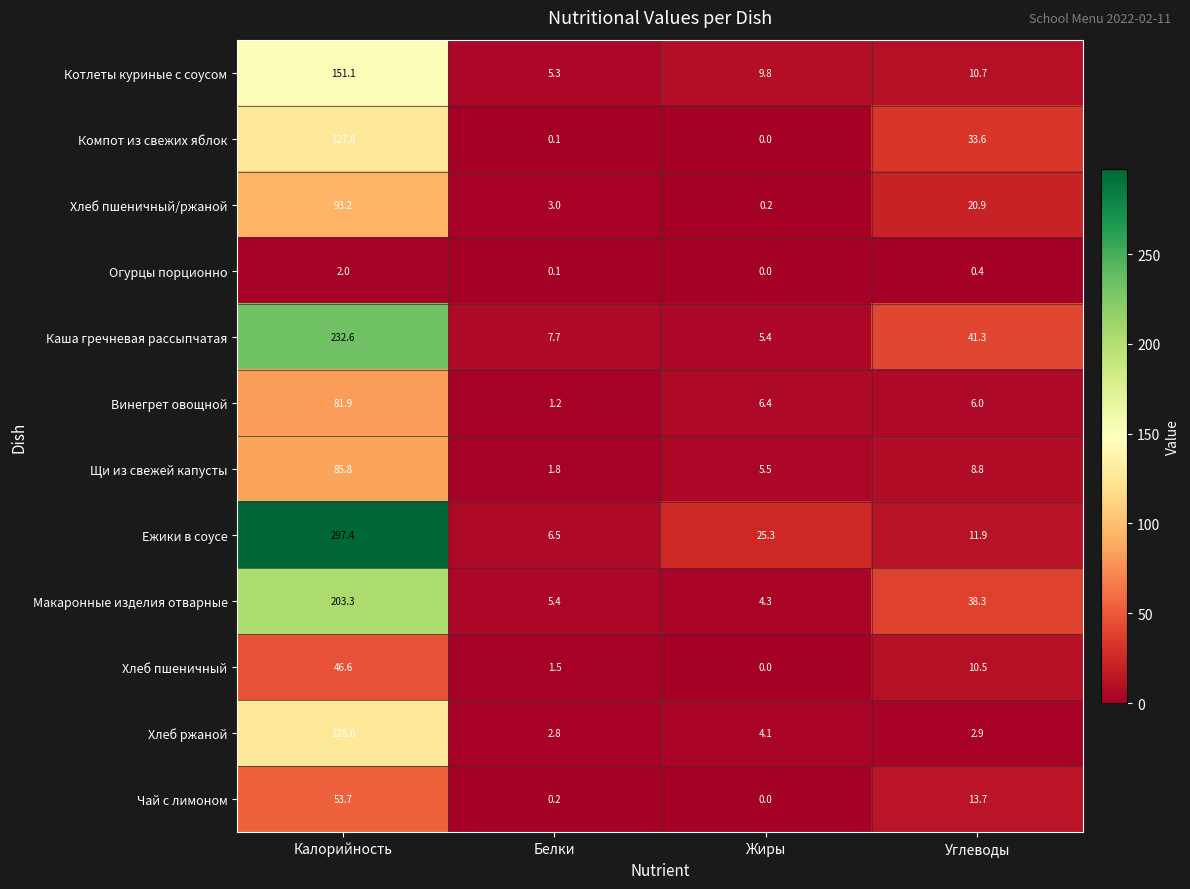

At which category is the sum across all series the highest?

Калорийность